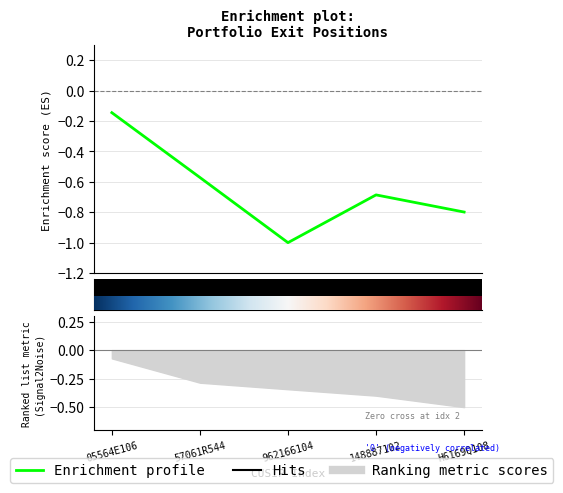

List the labels in order of value, largest first.

05564E106, 57061R544, 148887102, H6169Q108, 962166104